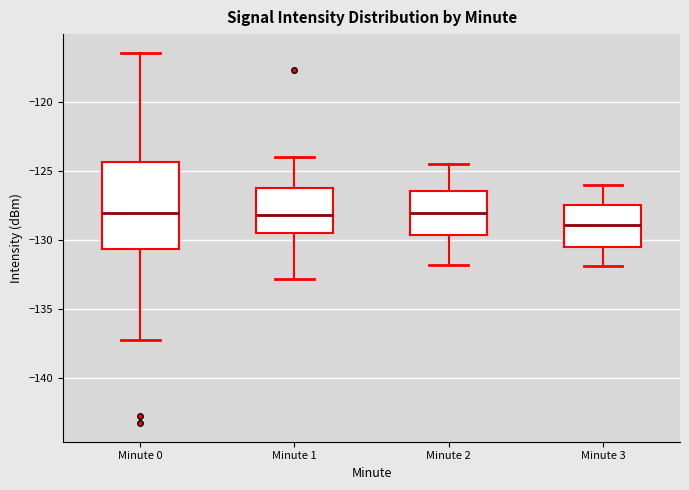

Reading left to right, read every box against the y-axis: the position of its median line, the range the box covers, and the ends of its whiskers. The values are not printed on the chart, so give them approximately, as read against the axis.

Minute 0: median -128.0, box -130.5 to -124.5, whiskers -137.0 to -116.5
Minute 1: median -128.0, box -129.5 to -126.0, whiskers -133.0 to -124.0
Minute 2: median -128.0, box -129.5 to -126.5, whiskers -132.0 to -124.5
Minute 3: median -129.0, box -130.5 to -127.5, whiskers -132.0 to -126.0